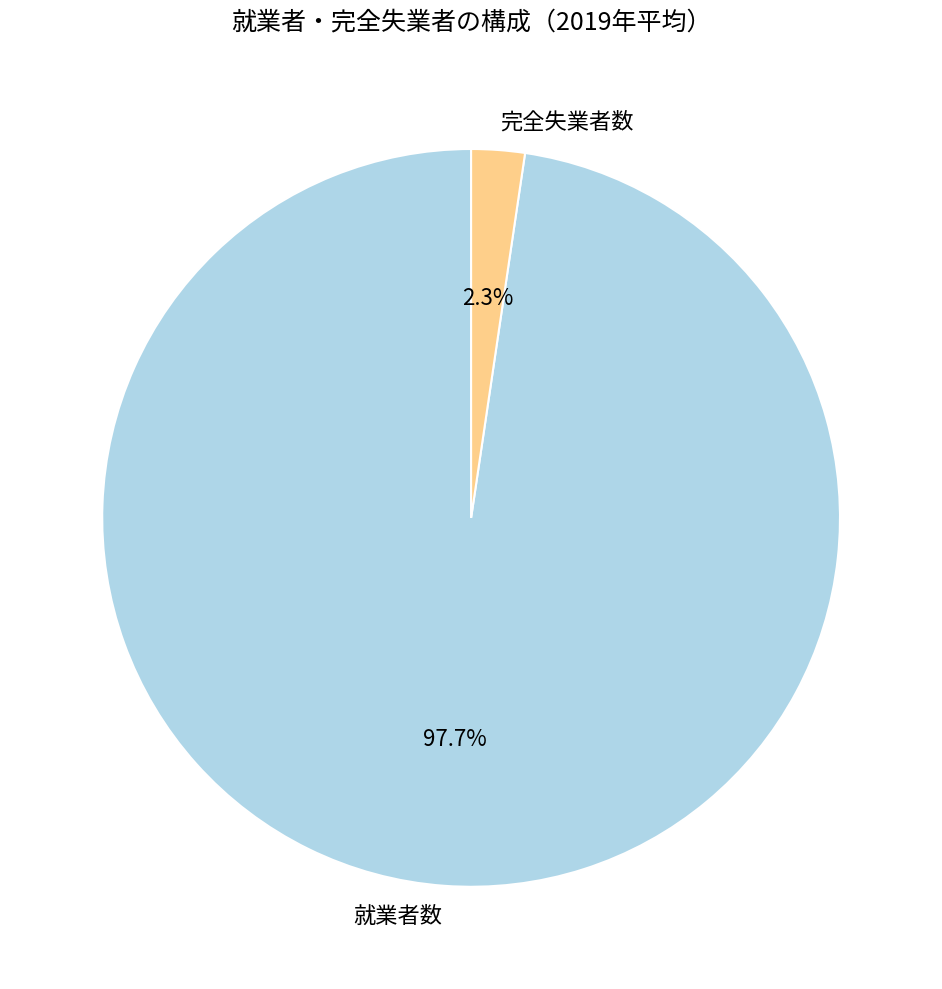

Which has a higher value, 就業者数 or 完全失業者数?

就業者数